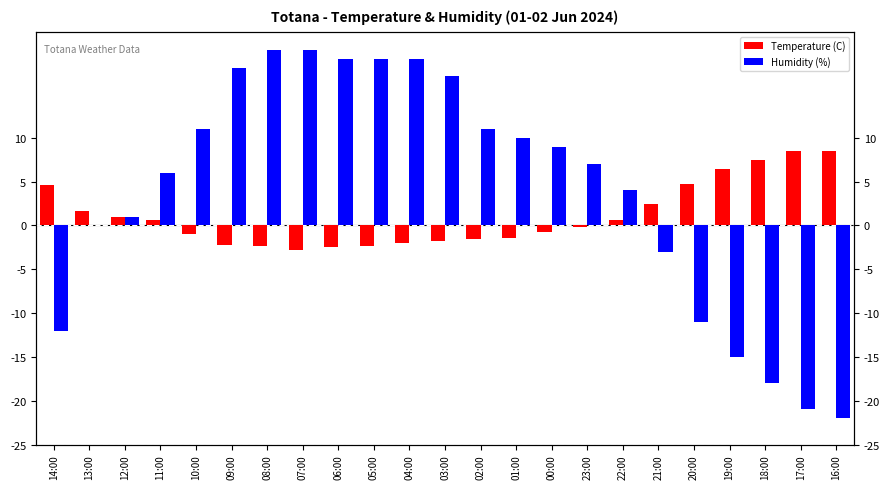

Which series has the largest total across all categories?

Humidity (%)